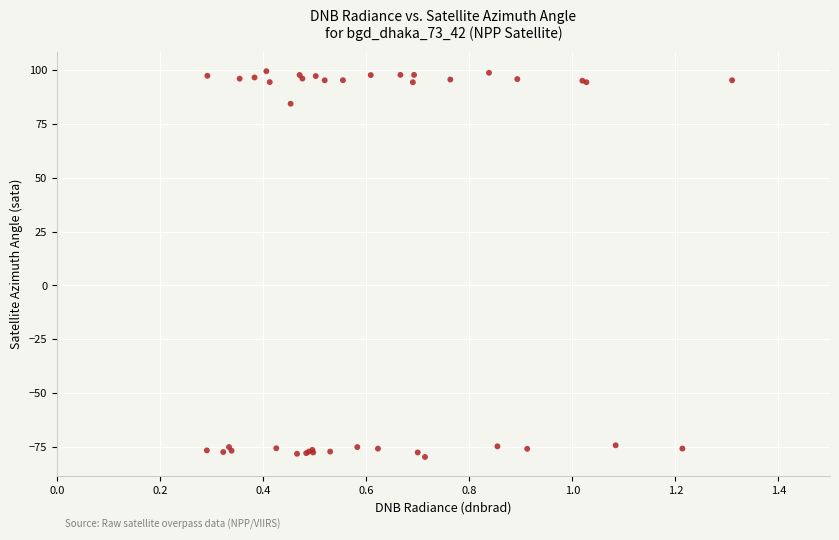

What Y value in the scatter plot is closest to 9?

84.4